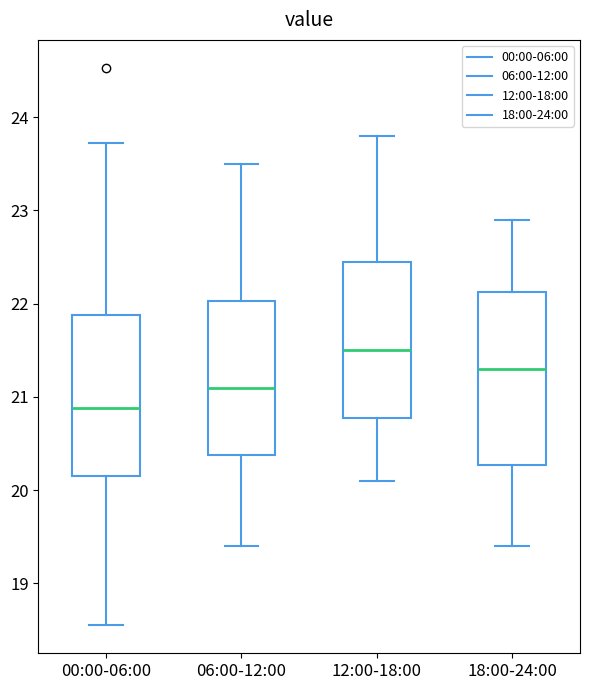

Which box's median line is the lowest?

00:00-06:00